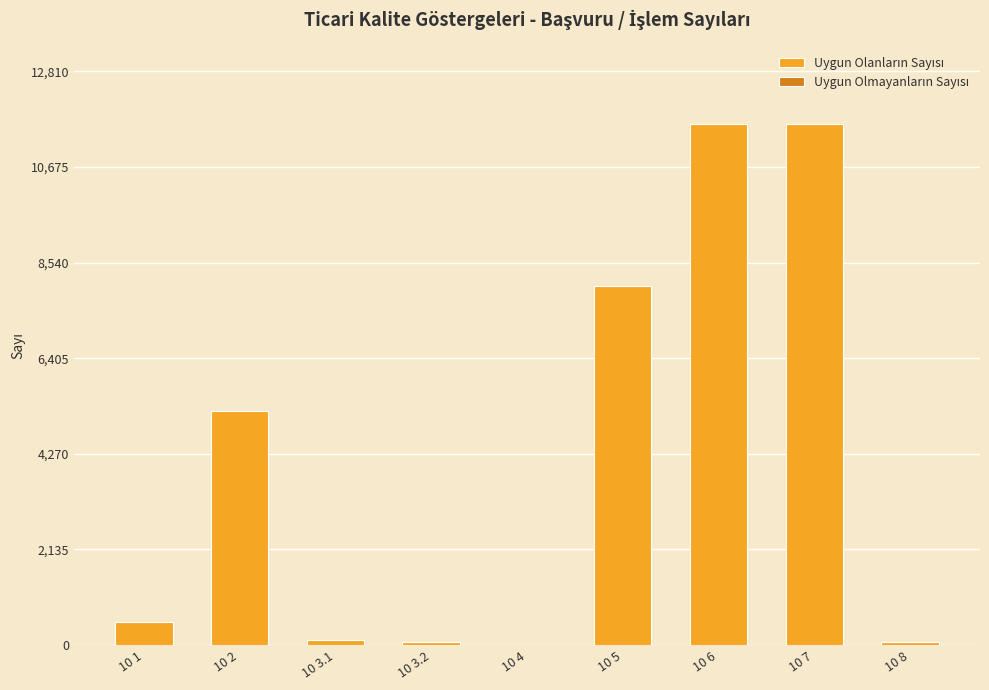

What is the greatest value displayed?

11646